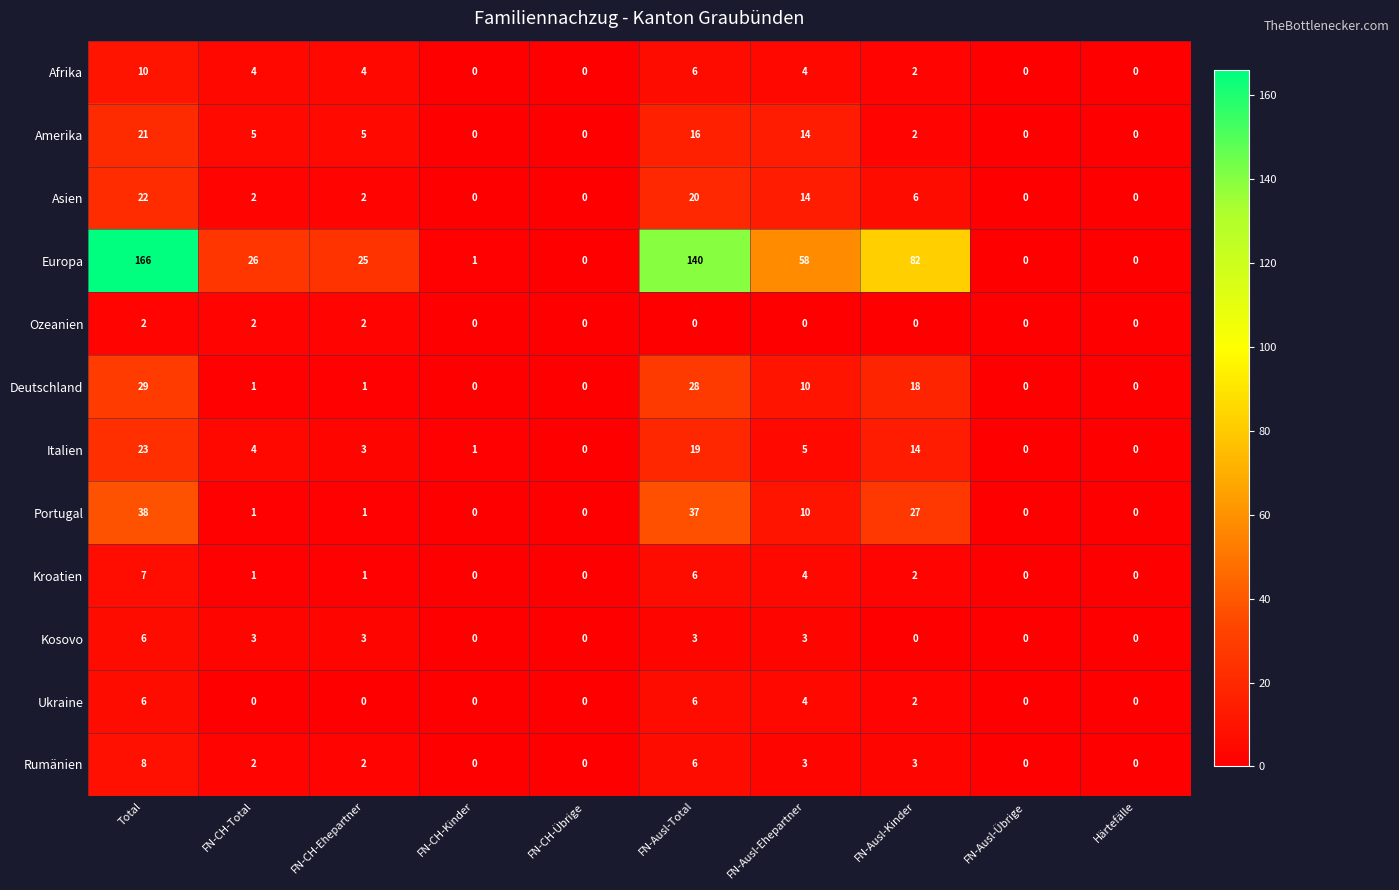

True or false: Kroatien has a value of -3 at FN-CH-Kinder.

False